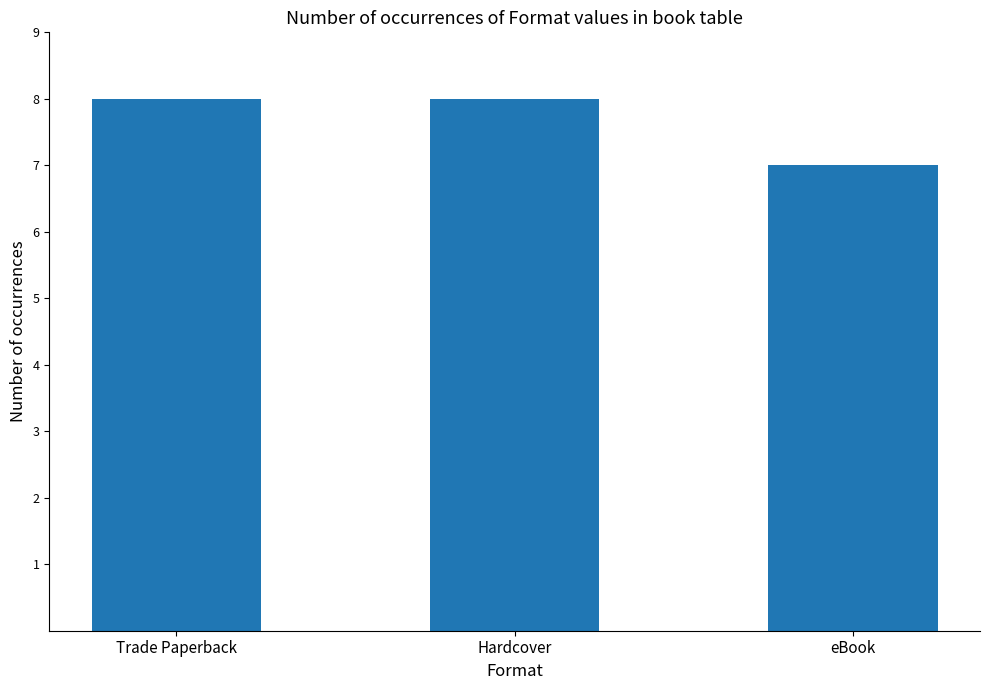

The value at Trade Paperback is 8. True or false?

True